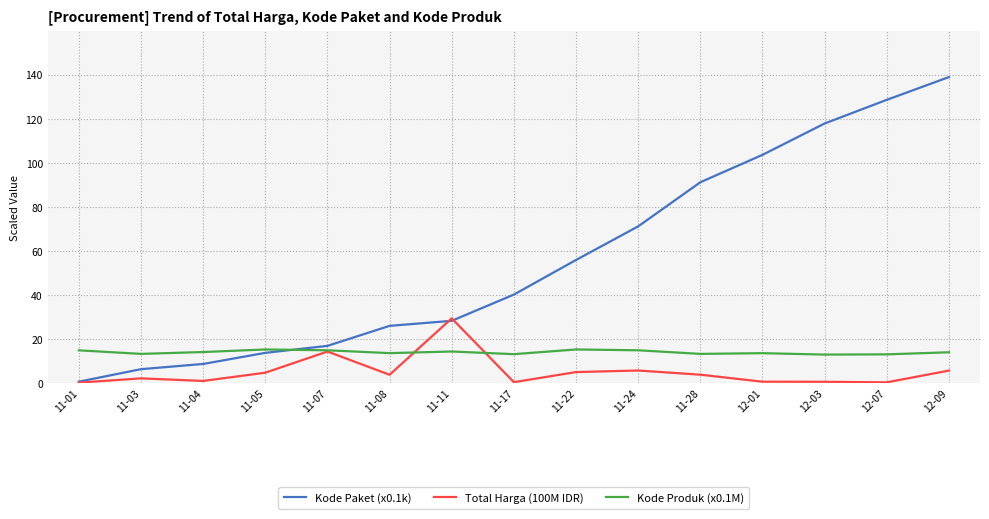

Rank the series by their maximum value, from highest to lowest.

Kode Paket (x0.1k), Total Harga (100M IDR), Kode Produk (x0.1M)